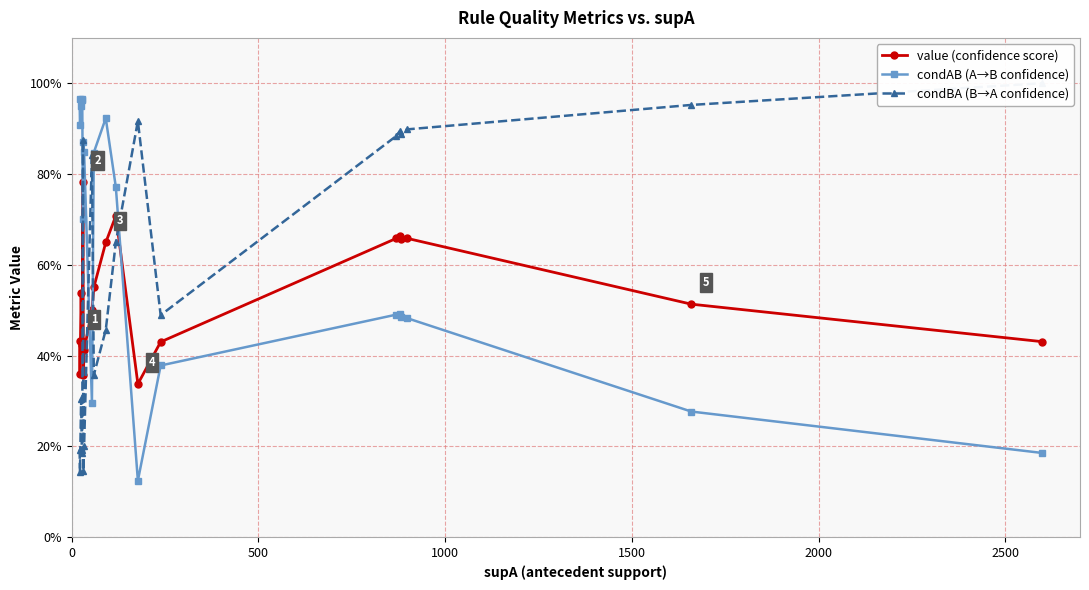

After their last crossing, which series has the higher values: value (confidence score) or condAB (A→B confidence)?

value (confidence score)